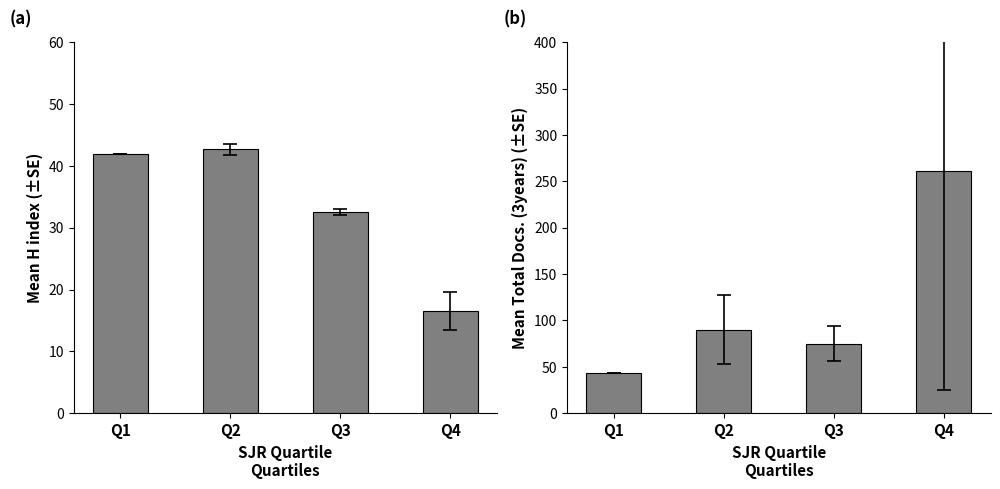

What is the value of the Total Docs. (3years) bar at the 3rd from the left?

75.0